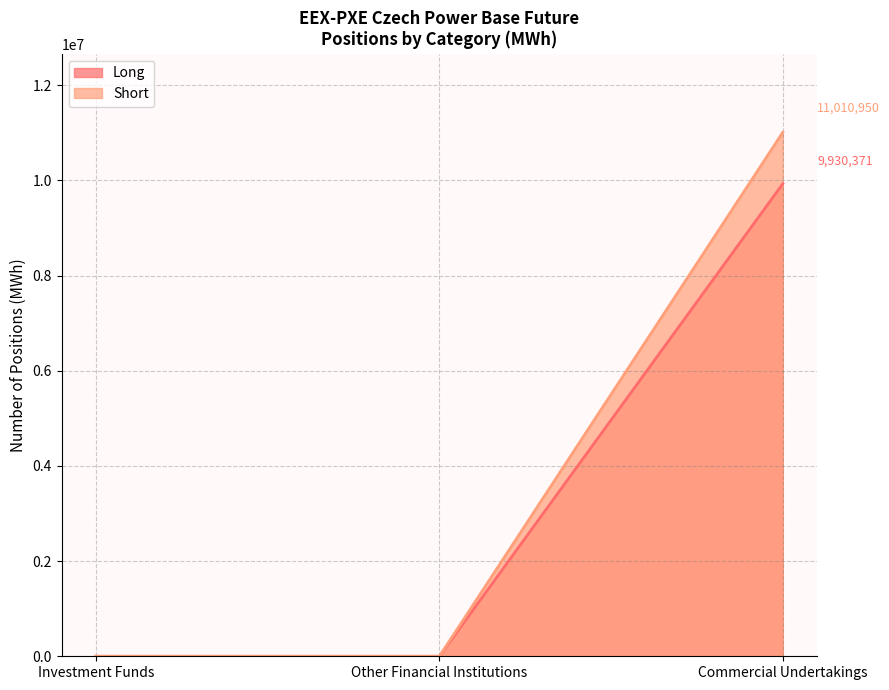

How many data points does each series have?

3